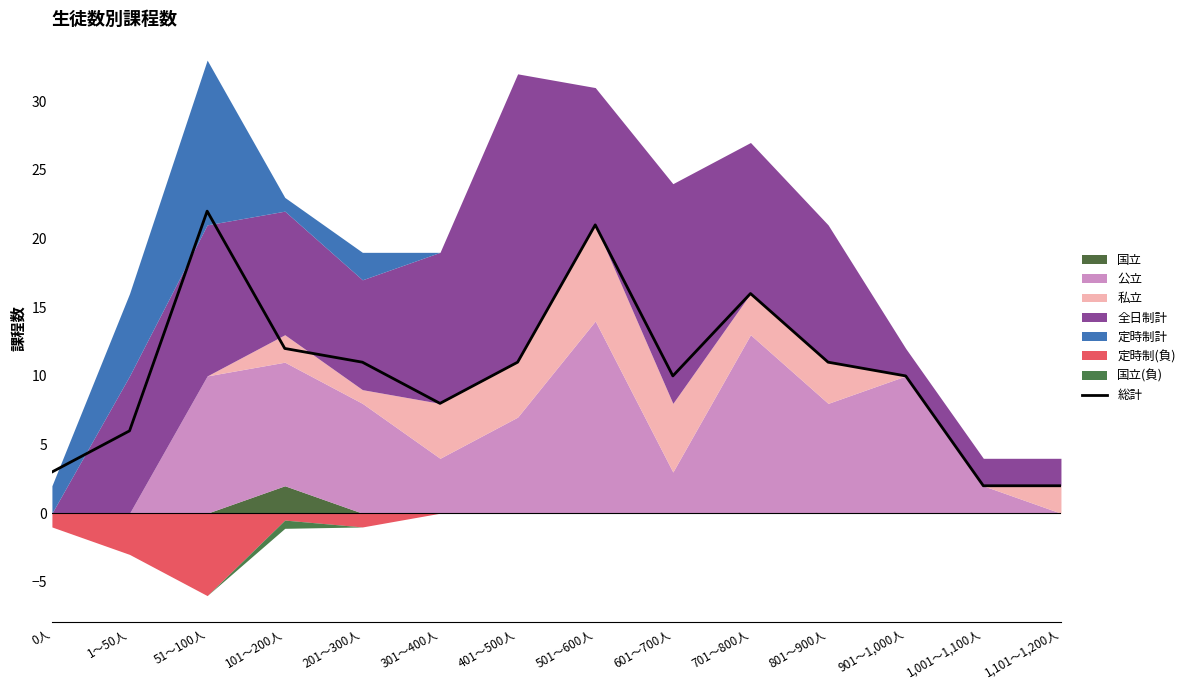

What is the value of the 13th point from the left?

2